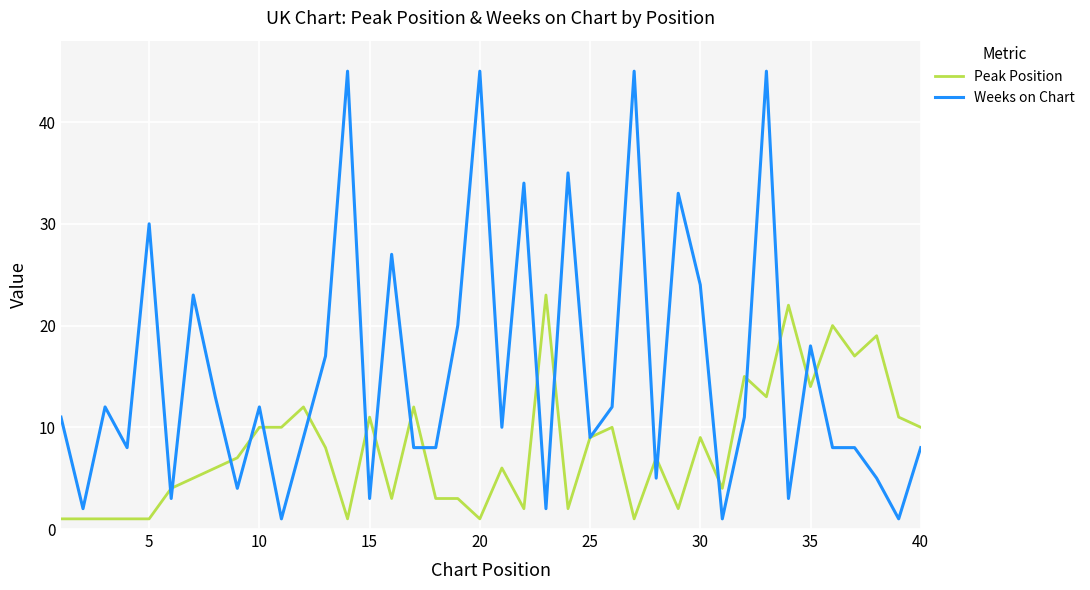

True or false: Weeks on Chart and Peak Position intersect in this chart.

True